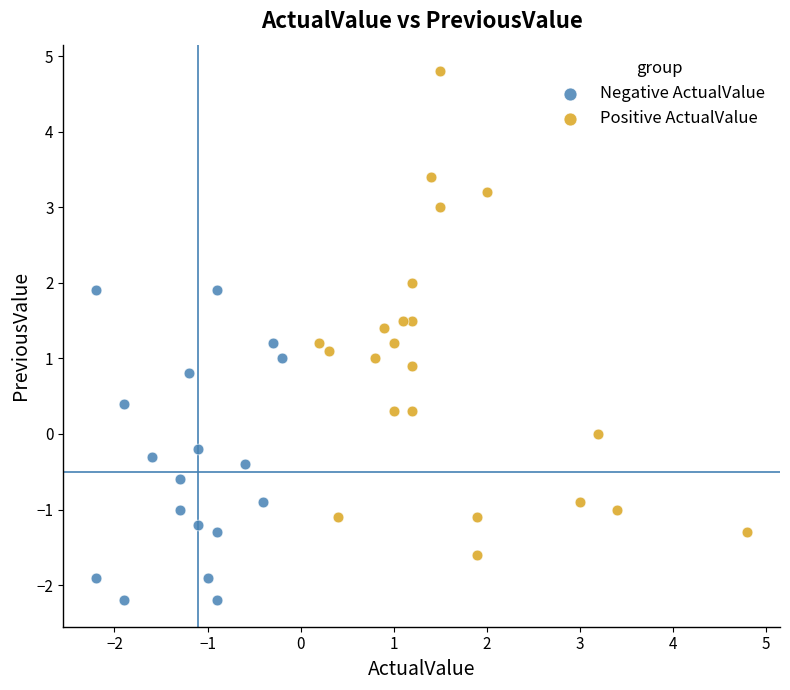

Which series reaches the minimum Y coordinate?

Negative ActualValue